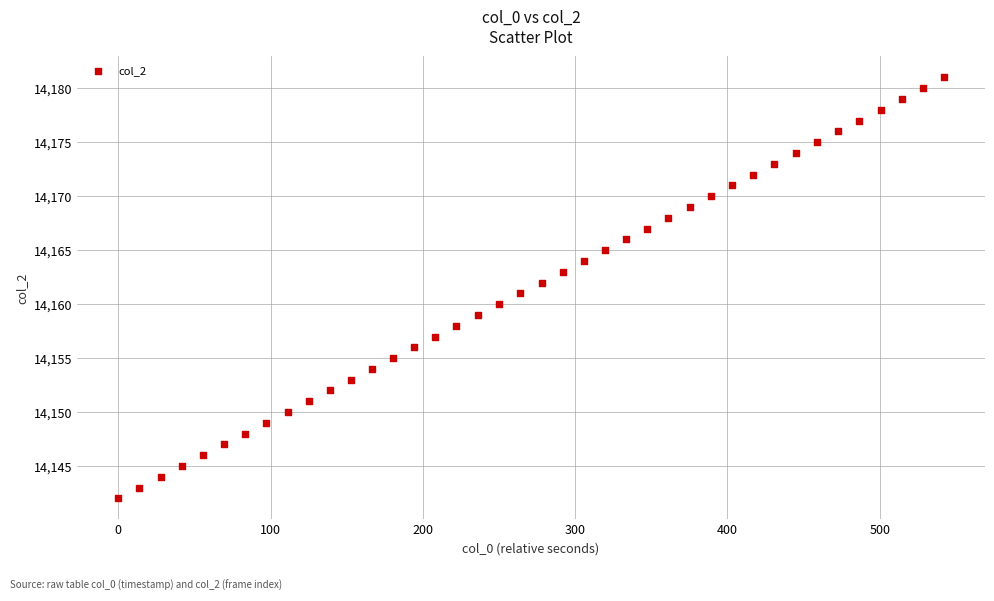

What is the range of Y values (max minus min)?

39